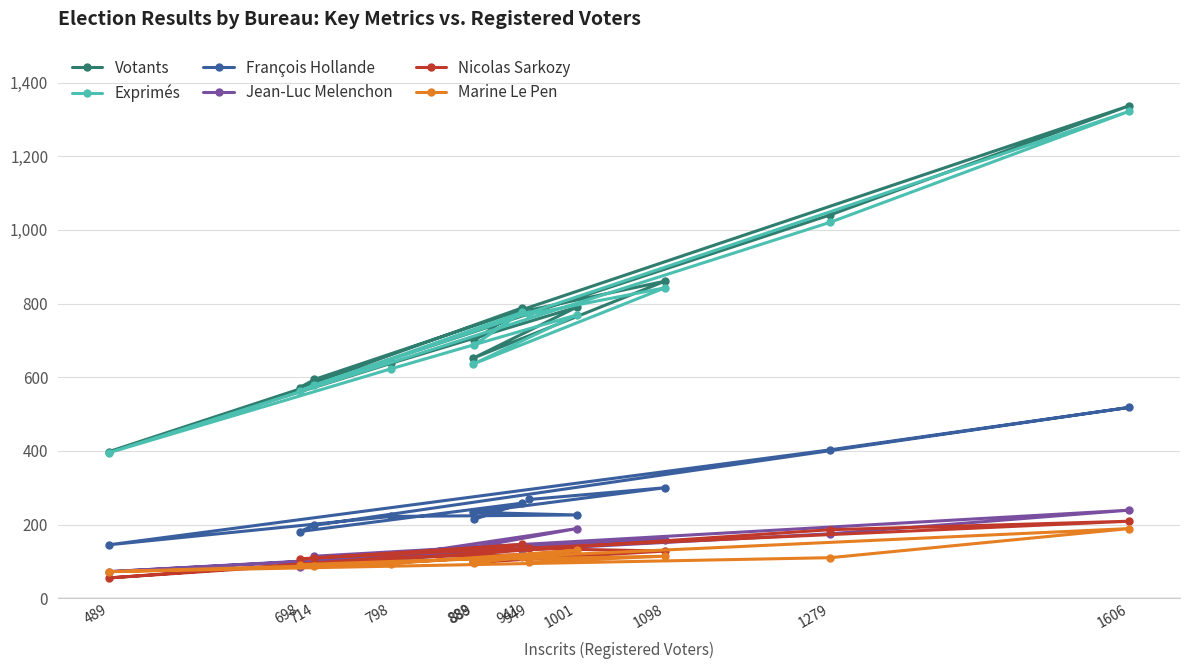

What is the value of the François Hollande point at the 6th from the left?

214